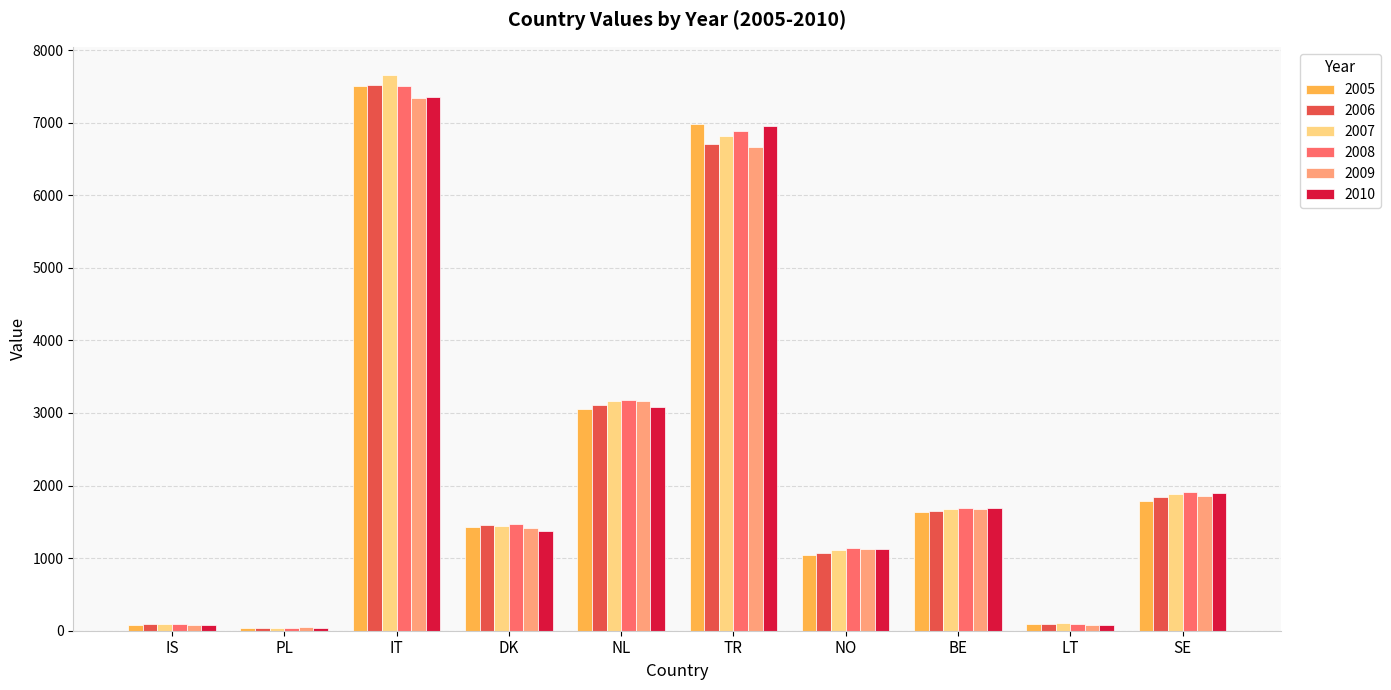

What are all the series names shown in the legend?

2005, 2006, 2007, 2008, 2009, 2010